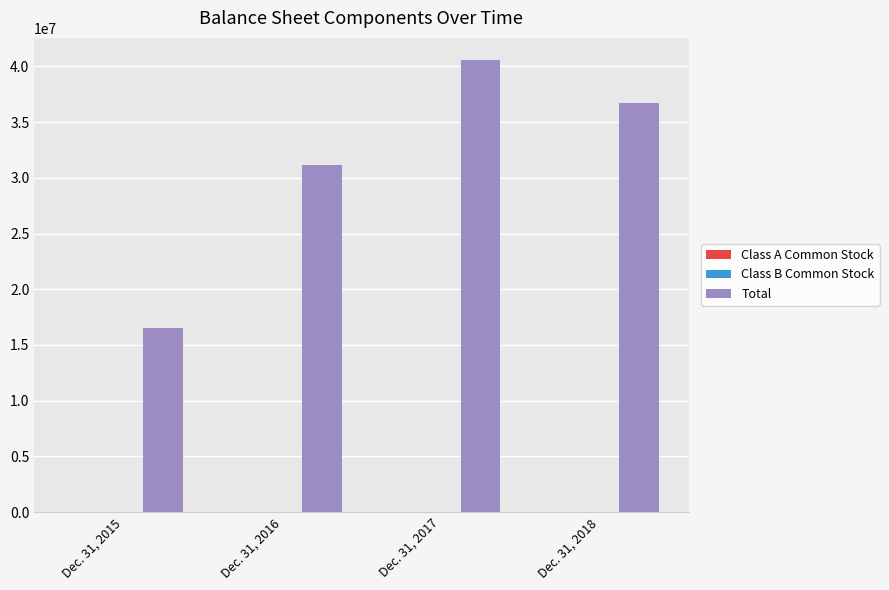

Are the bars horizontal?

No